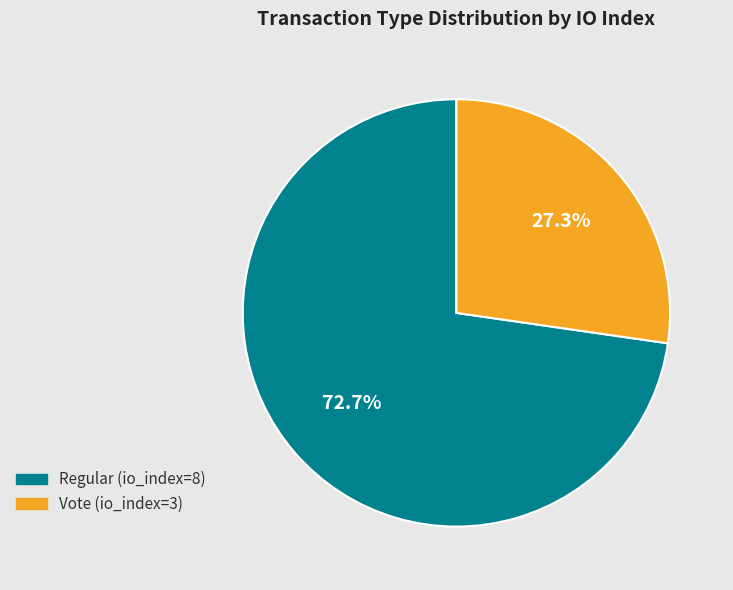

What is the ratio of the value at Regular (io_index=8) to the value at Vote (io_index=3)?

2.7